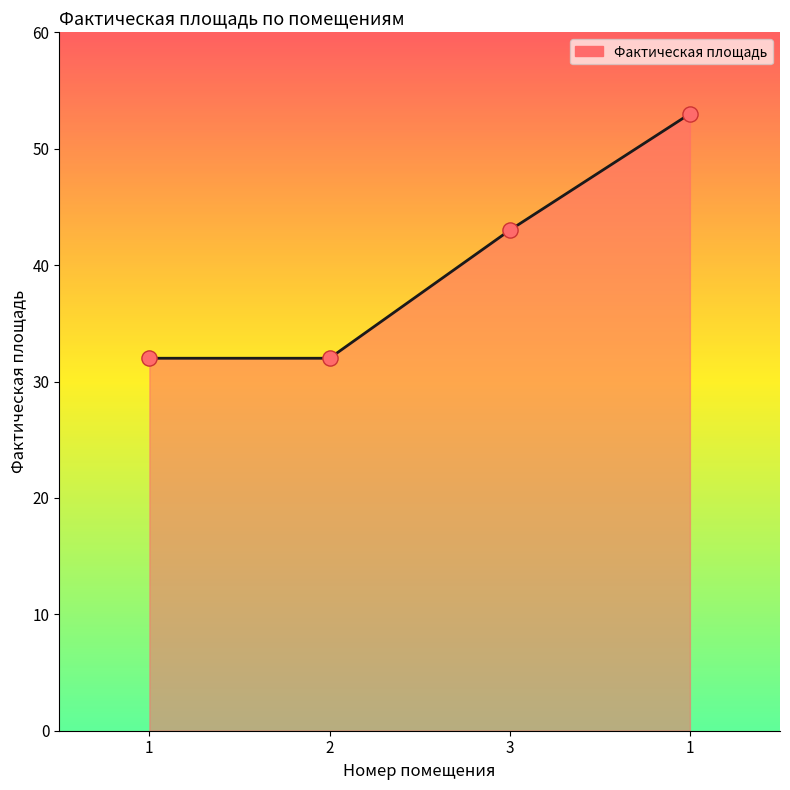

Approximately how many times larger is the value at 3 compared to 1?

1.3